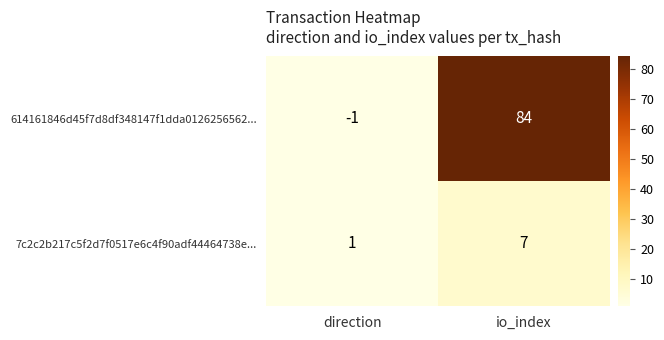

What is the sum of the 614161846d45f7d8df348147f1dda0126256562... values at direction and io_index?

83